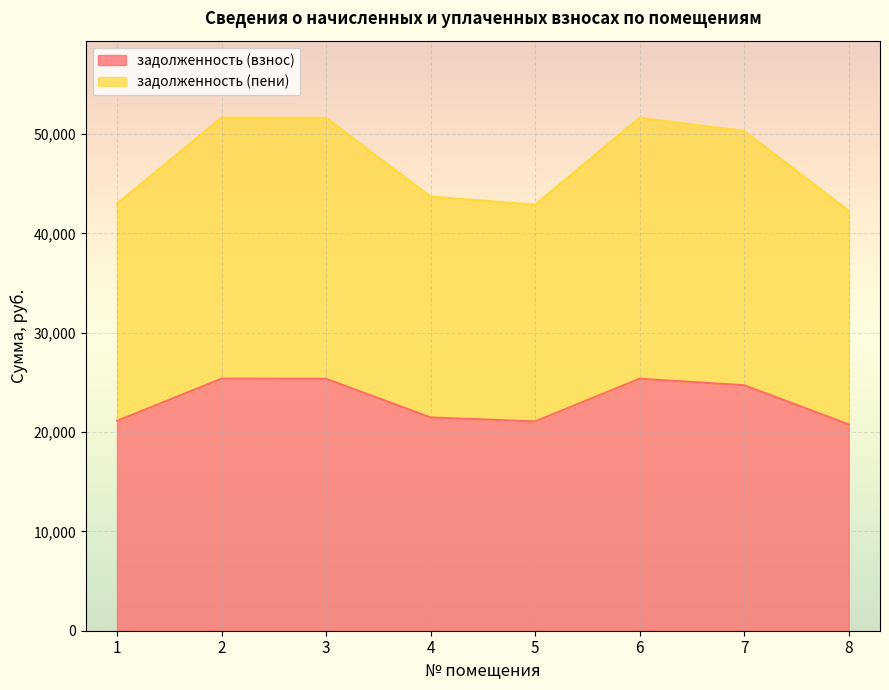

What is the lowest value of the задолженность (взнос) series?

20771.6